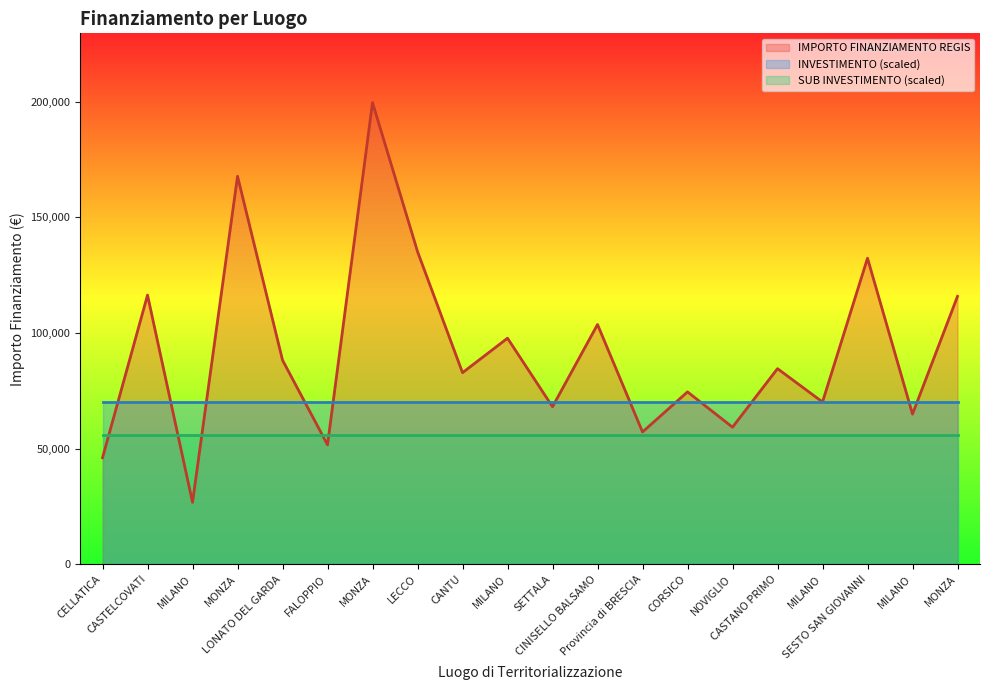

True or false: IMPORTO FINANZIAMENTO REGIS has a value of 51971.4 at LONATO DEL GARDA.

False